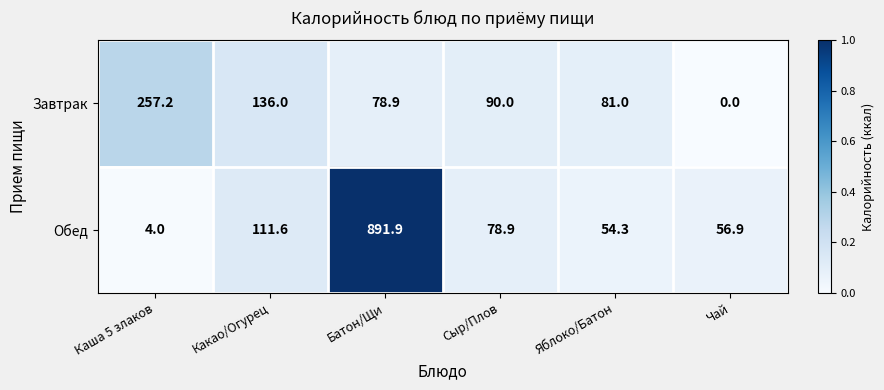

What is the difference between the highest and lowest values at Яблоко/Батон?

26.7